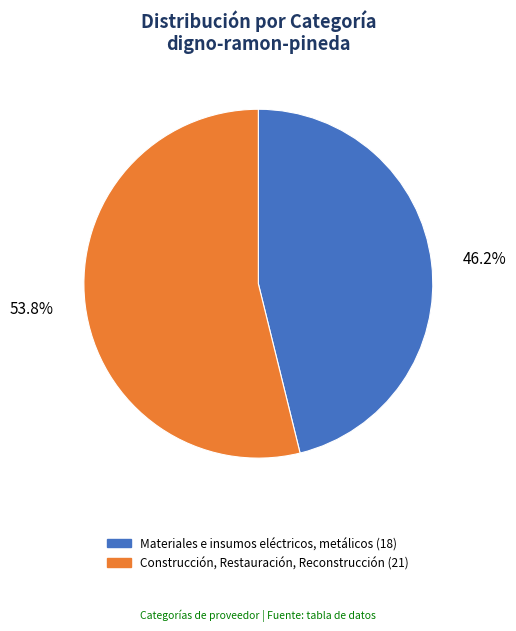

How much of the chart is everything except Materiales e insumos eléctricos, metálicos?

53.8%